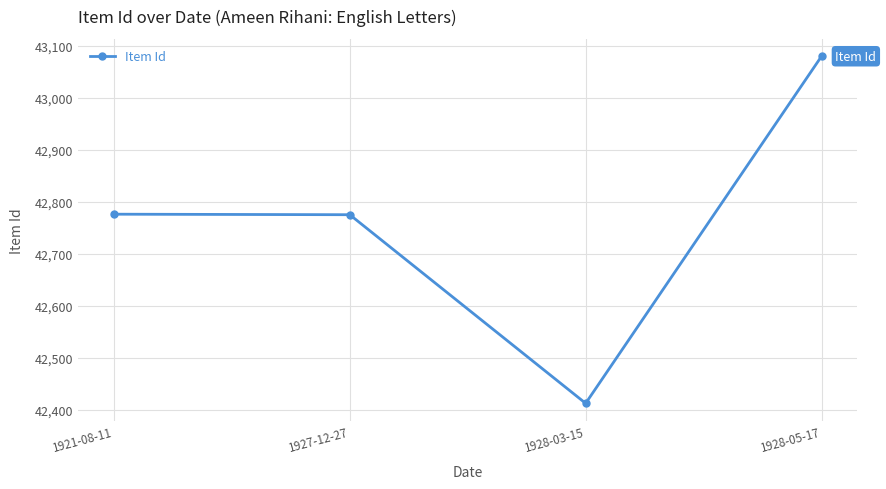

What is the minimum value shown in the chart?

42412